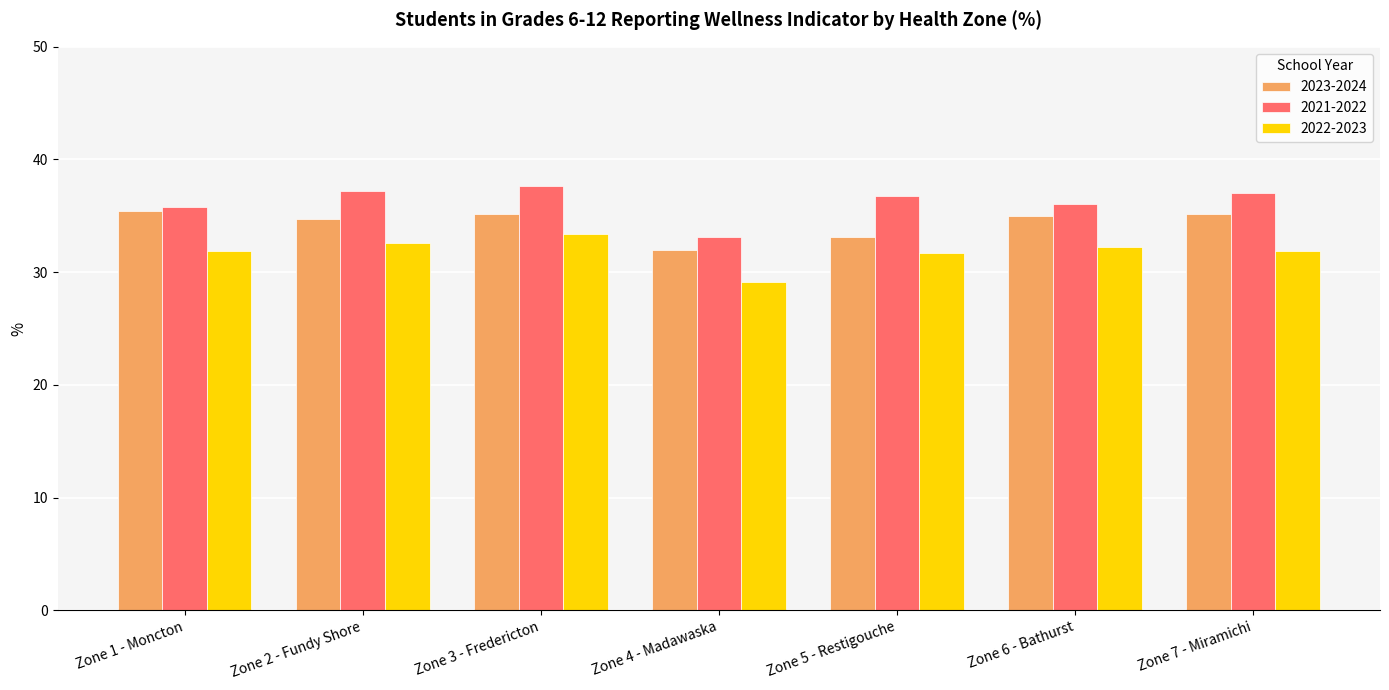

What are all the series names shown in the legend?

2023-2024, 2021-2022, 2022-2023